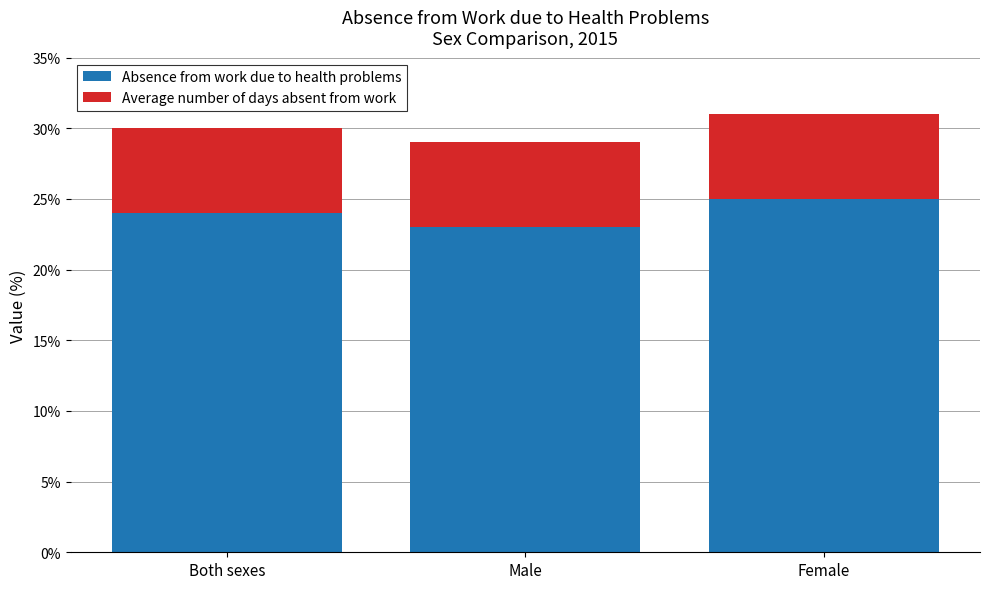

What is the sum of all Absence from work due to health problems values?

72